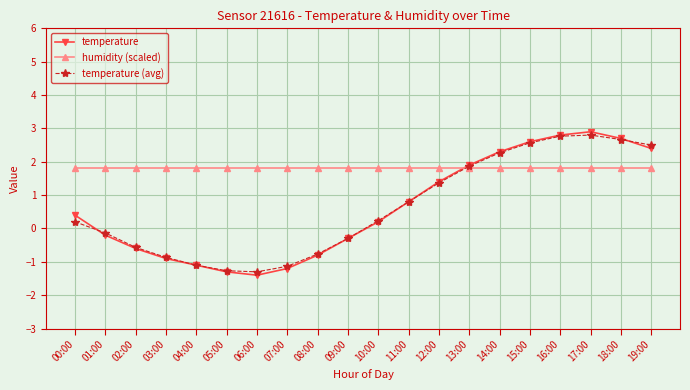

At how many categories does at least one series exceed 0?

20